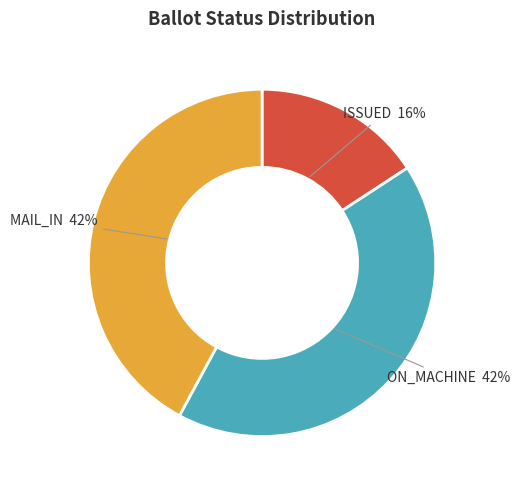

Is there any slice that represents more than half of the pie?

No